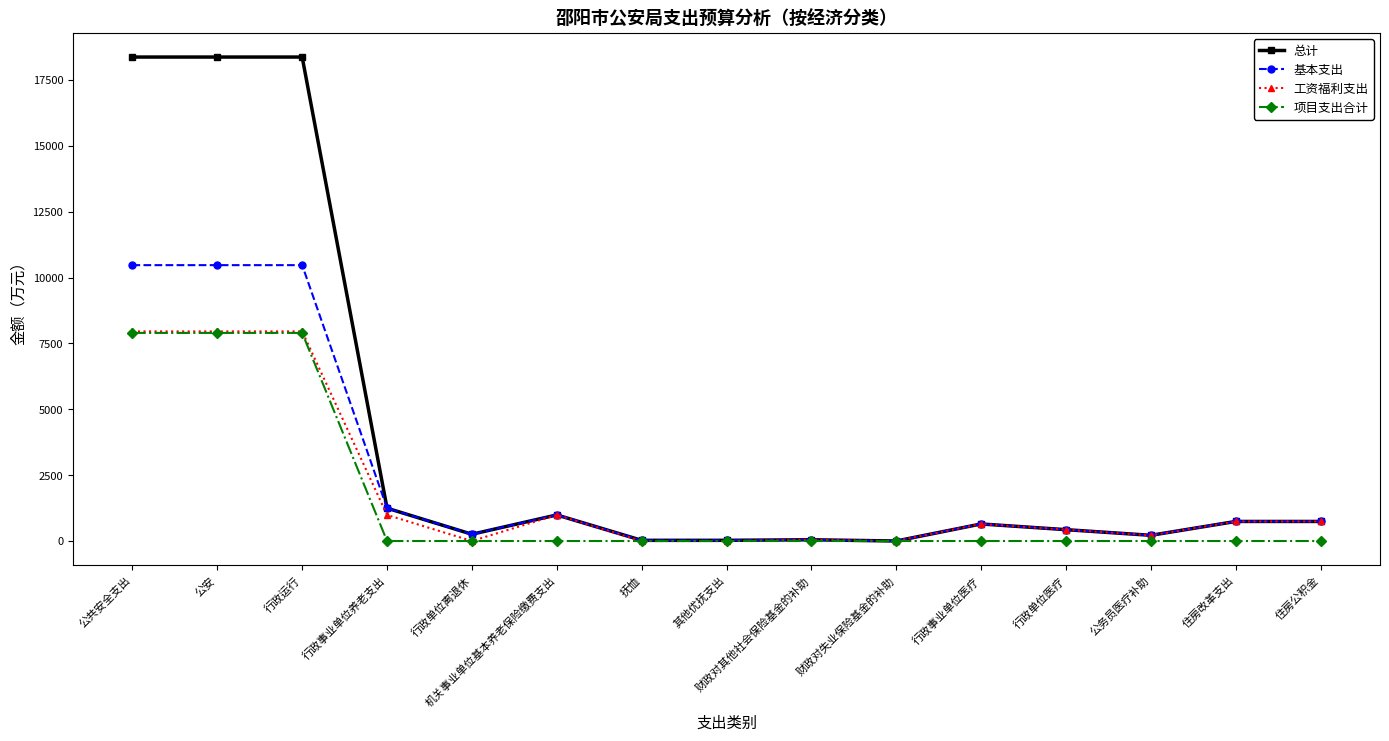

What is the maximum value shown in the chart?

18368.2